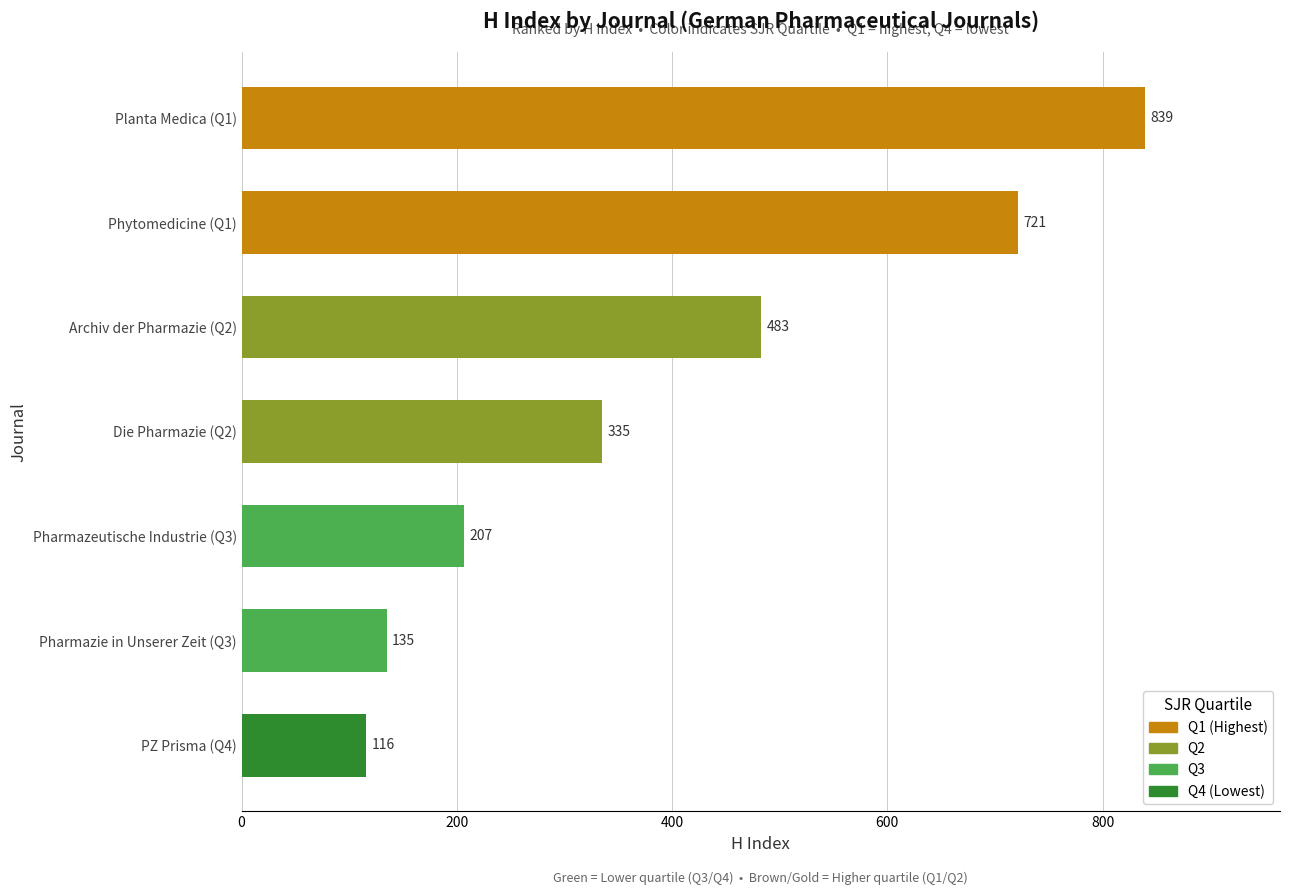

What is the minimum value shown in the chart?

116